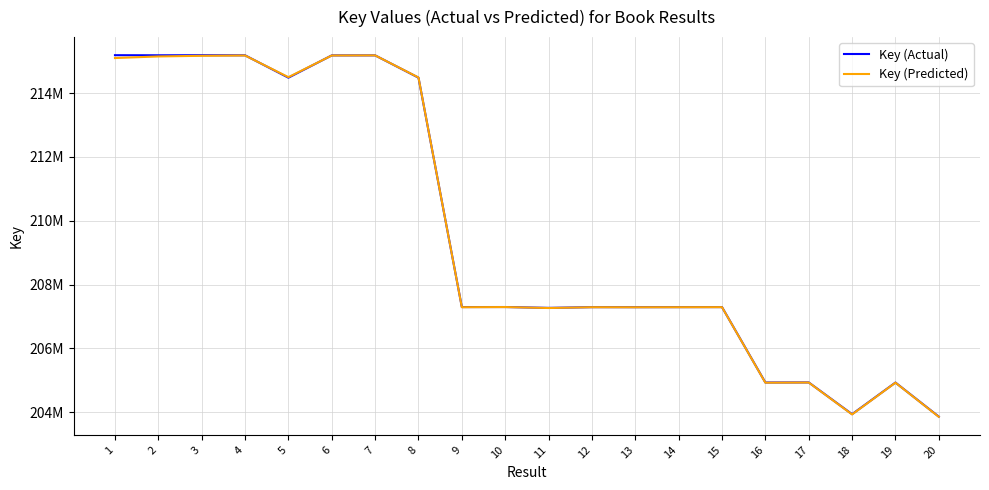

What is the value of the Key (Actual) point at the 3rd from the left?

215188698